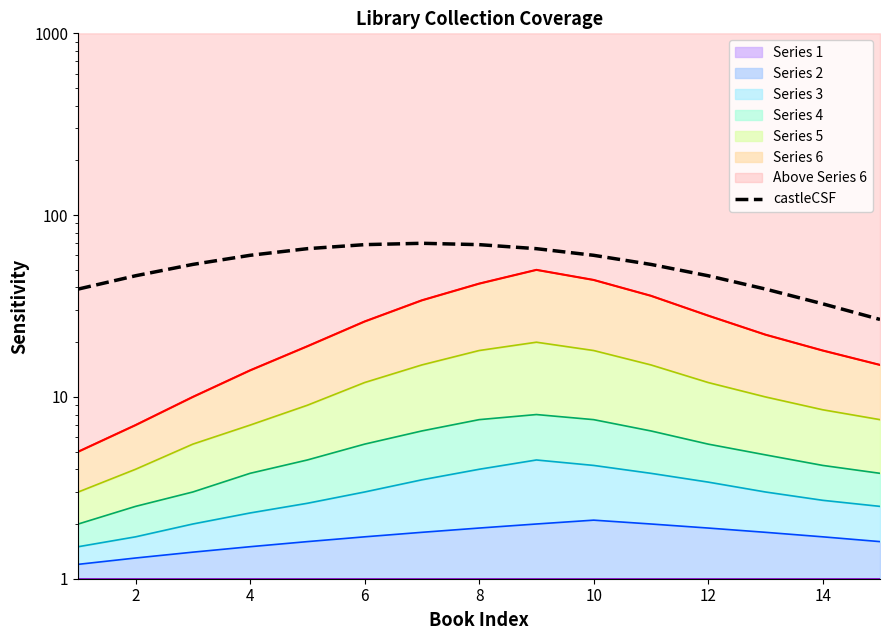

What is the maximum value shown in the chart?

70.0